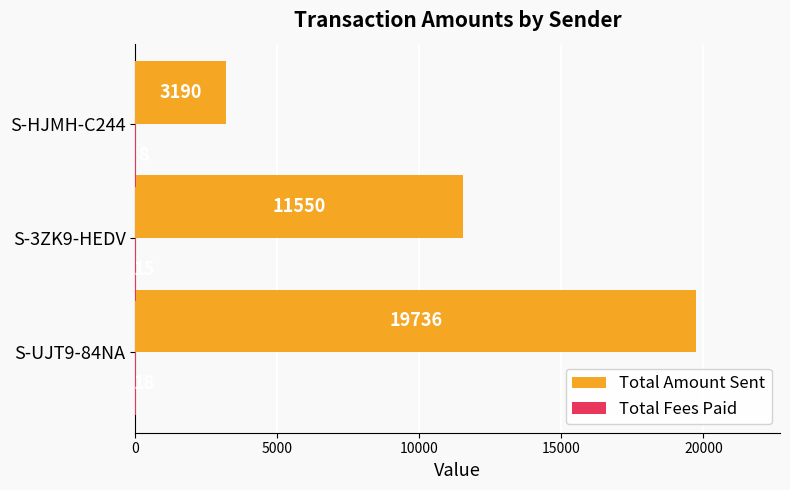

Which series has the largest total across all categories?

Total Amount Sent